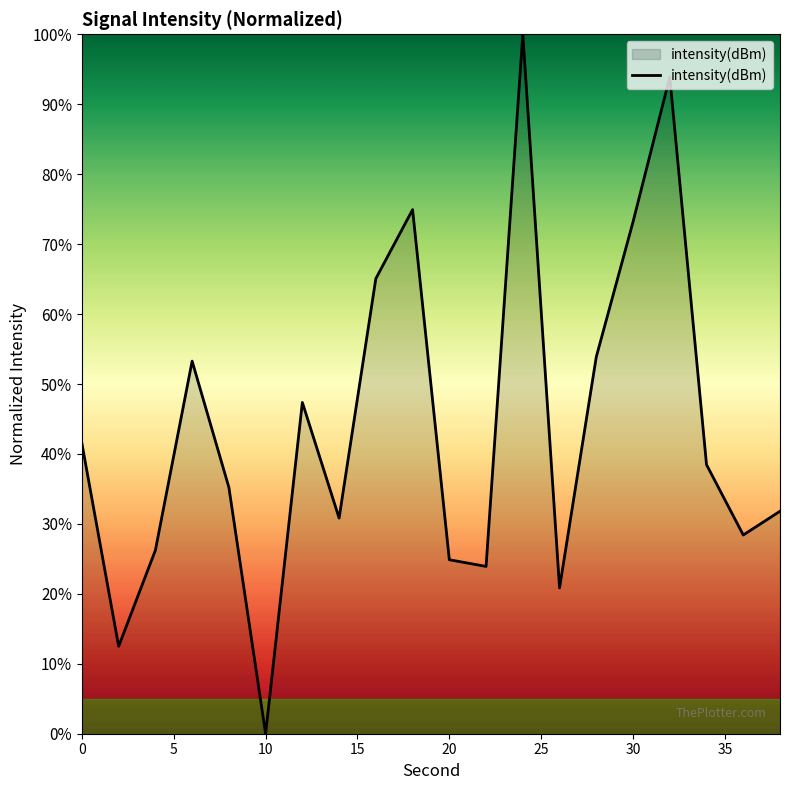

How many values are below 38?

10